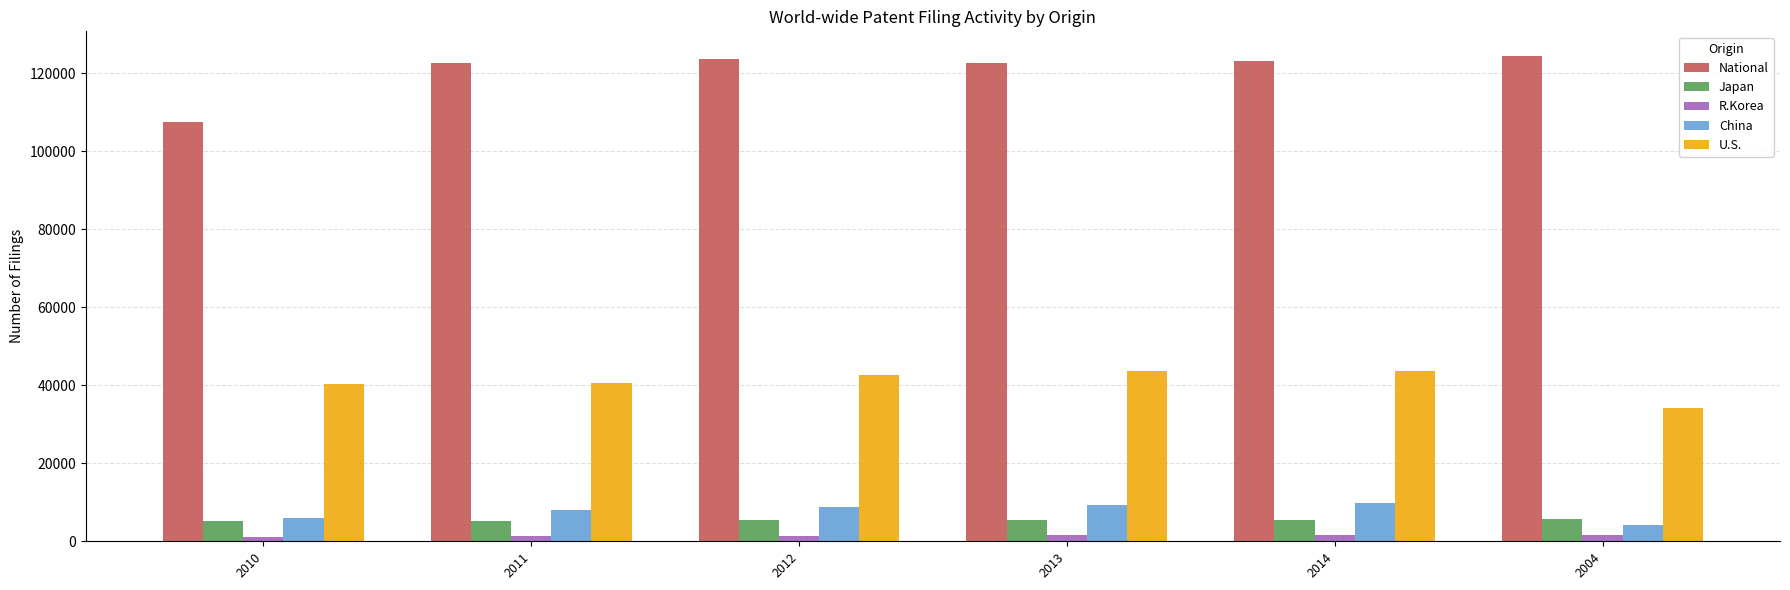

At how many categories does at least one series exceed 112839?

5